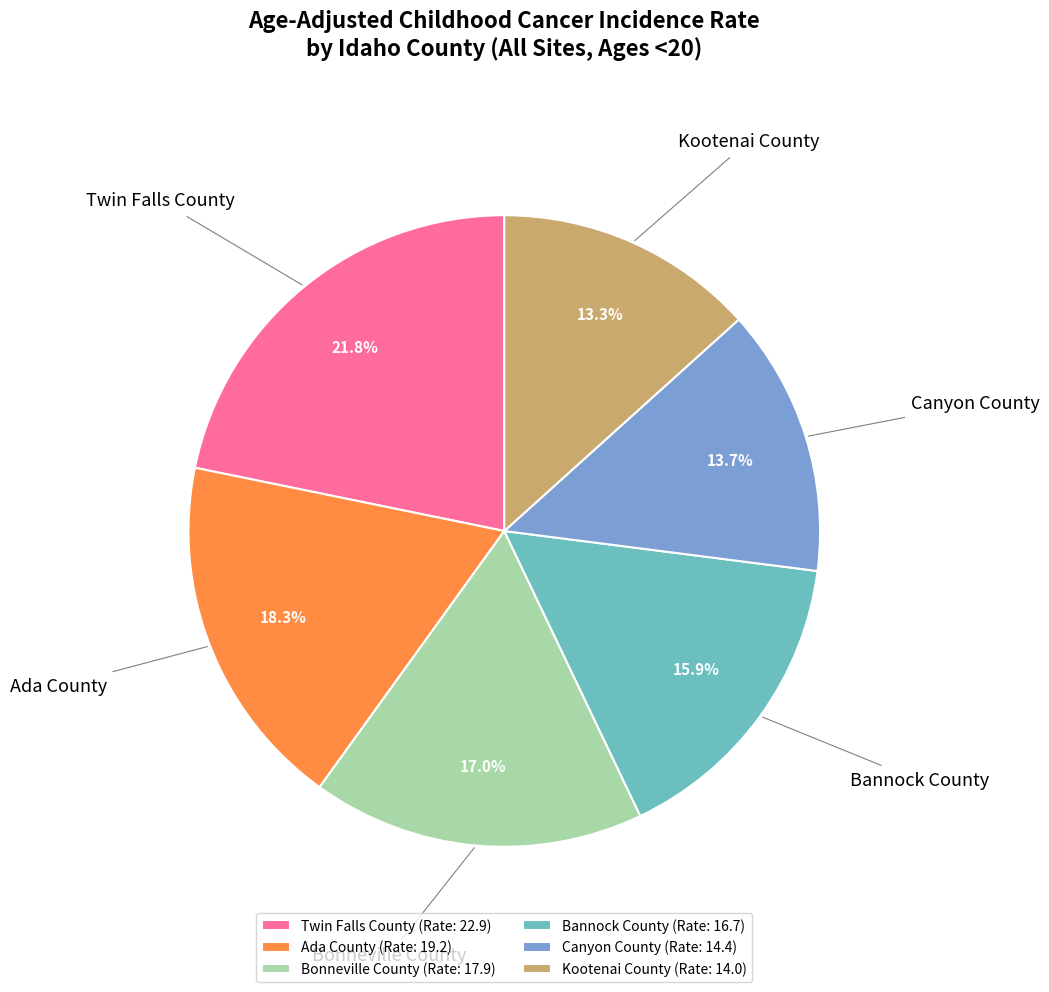

Is Kootenai County the majority of the pie?

No